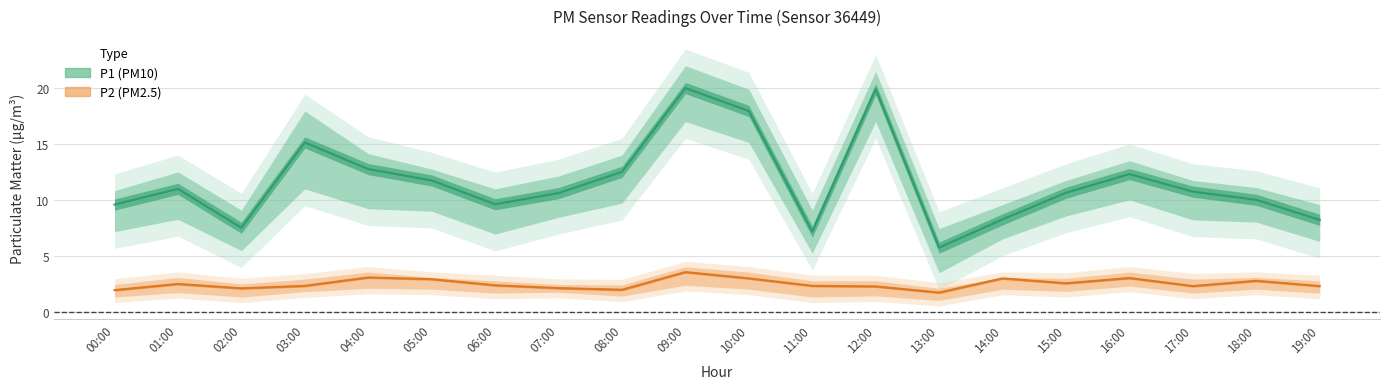

What is the spread (max minus min) of values at 04:00?

12.1